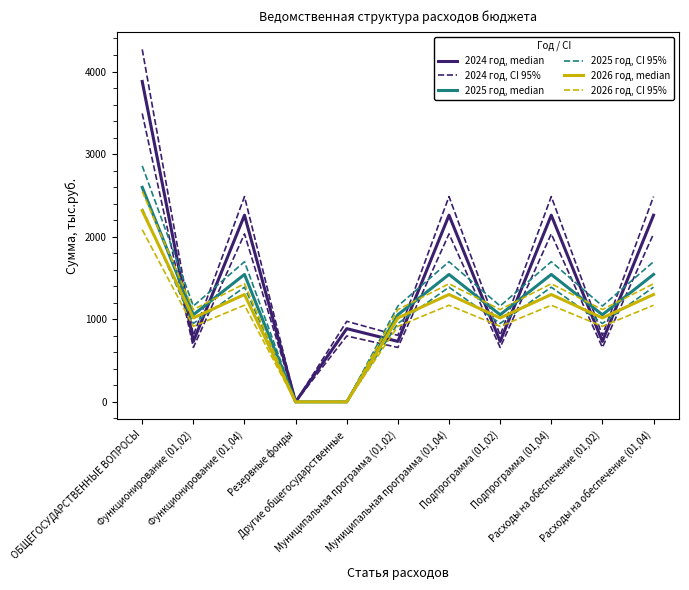

Reading left to right, extract all data points from this chart.

2024 год, median: ОБЩЕГОСУДАРСТВЕННЫЕ ВОПРОСЫ=3879.5	Функционирование (01,02)=732.0	Функционирование (01,04)=2260.0	Резервные фонды=1.0	Другие общегосударственные=886.5	Муниципальная программа (01,02)=732.0	Муниципальная программа (01,04)=2260.0	Подпрограмма (01,02)=732.0	Подпрограмма (01,04)=2260.0	Расходы на обеспечение (01,02)=732.0	Расходы на обеспечение (01,04)=2260.0
2024 год, CI 95%: ОБЩЕГОСУДАРСТВЕННЫЕ ВОПРОСЫ=4267.5	Функционирование (01,02)=805.2	Функционирование (01,04)=2486.0	Резервные фонды=1.1	Другие общегосударственные=975.2	Муниципальная программа (01,02)=805.2	Муниципальная программа (01,04)=2486.0	Подпрограмма (01,02)=805.2	Подпрограмма (01,04)=2486.0	Расходы на обеспечение (01,02)=805.2	Расходы на обеспечение (01,04)=2486.0
2025 год, median: ОБЩЕГОСУДАРСТВЕННЫЕ ВОПРОСЫ=2597.9	Функционирование (01,02)=1055.0	Функционирование (01,04)=1542.9	Резервные фонды=0.0	Другие общегосударственные=0.0	Муниципальная программа (01,02)=1055.0	Муниципальная программа (01,04)=1542.9	Подпрограмма (01,02)=1055.0	Подпрограмма (01,04)=1542.9	Расходы на обеспечение (01,02)=1055.0	Расходы на обеспечение (01,04)=1542.9
2025 год, CI 95%: ОБЩЕГОСУДАРСТВЕННЫЕ ВОПРОСЫ=2857.6	Функционирование (01,02)=1160.5	Функционирование (01,04)=1697.1	Резервные фонды=0.0	Другие общегосударственные=0.0	Муниципальная программа (01,02)=1160.5	Муниципальная программа (01,04)=1697.1	Подпрограмма (01,02)=1160.5	Подпрограмма (01,04)=1697.1	Расходы на обеспечение (01,02)=1160.5	Расходы на обеспечение (01,04)=1697.1
2026 год, median: ОБЩЕГОСУДАРСТВЕННЫЕ ВОПРОСЫ=2316.0	Функционирование (01,02)=1016.0	Функционирование (01,04)=1300.0	Резервные фонды=0.0	Другие общегосударственные=0.0	Муниципальная программа (01,02)=1016.0	Муниципальная программа (01,04)=1300.0	Подпрограмма (01,02)=1016.0	Подпрограмма (01,04)=1300.0	Расходы на обеспечение (01,02)=1016.0	Расходы на обеспечение (01,04)=1300.0
2026 год, CI 95%: ОБЩЕГОСУДАРСТВЕННЫЕ ВОПРОСЫ=2547.6	Функционирование (01,02)=1117.6	Функционирование (01,04)=1430.0	Резервные фонды=0.0	Другие общегосударственные=0.0	Муниципальная программа (01,02)=1117.6	Муниципальная программа (01,04)=1430.0	Подпрограмма (01,02)=1117.6	Подпрограмма (01,04)=1430.0	Расходы на обеспечение (01,02)=1117.6	Расходы на обеспечение (01,04)=1430.0